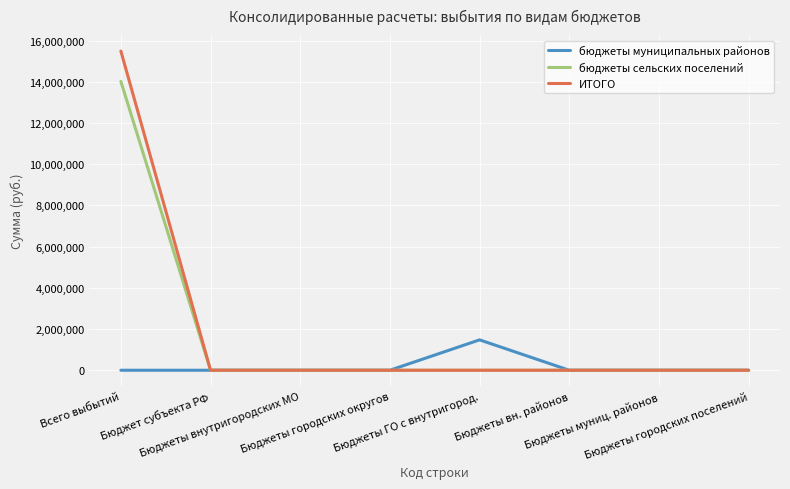

The бюджеты муниципальных районов series shows -884373.0 at Бюджеты городских поселений. True or false?

False